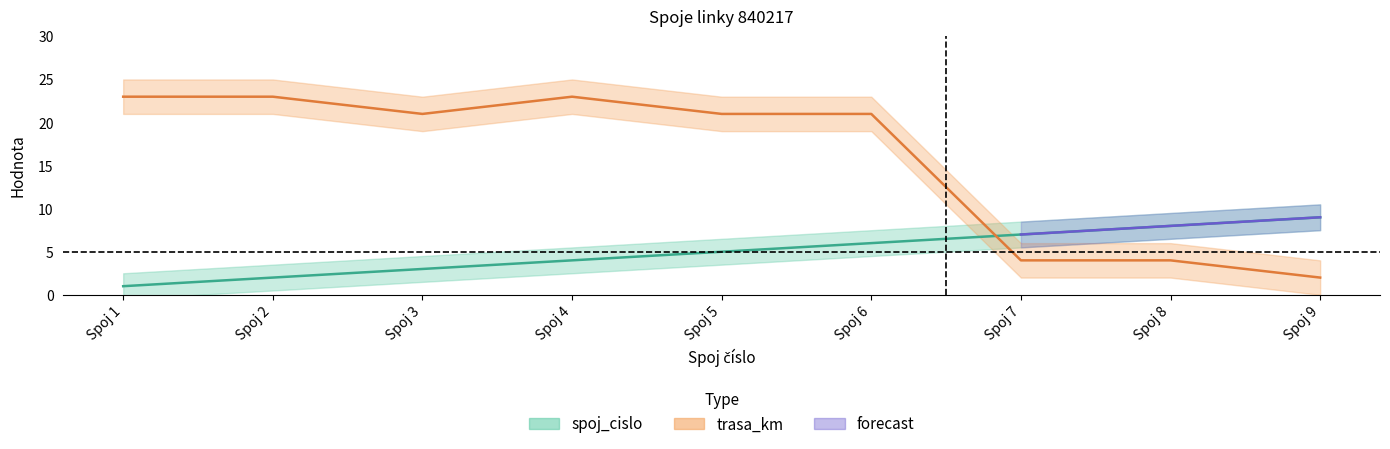

Is this an area chart (filled region under the line)?

No